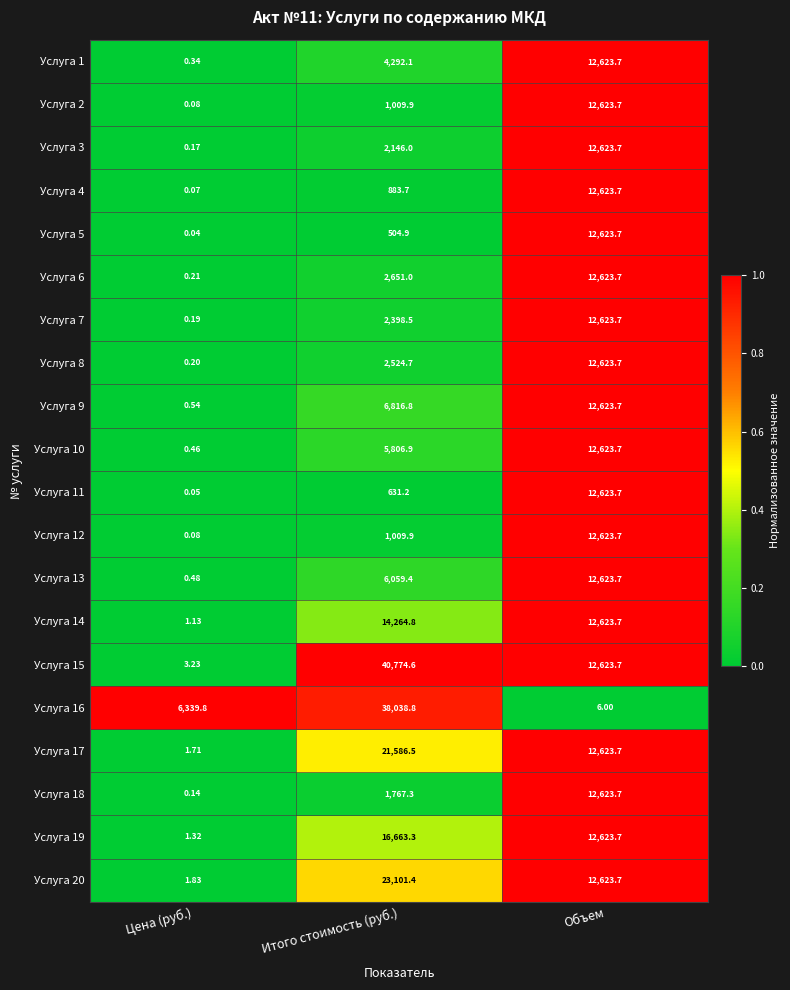

Which category has the highest value across all series?

Итого стоимость (руб.)